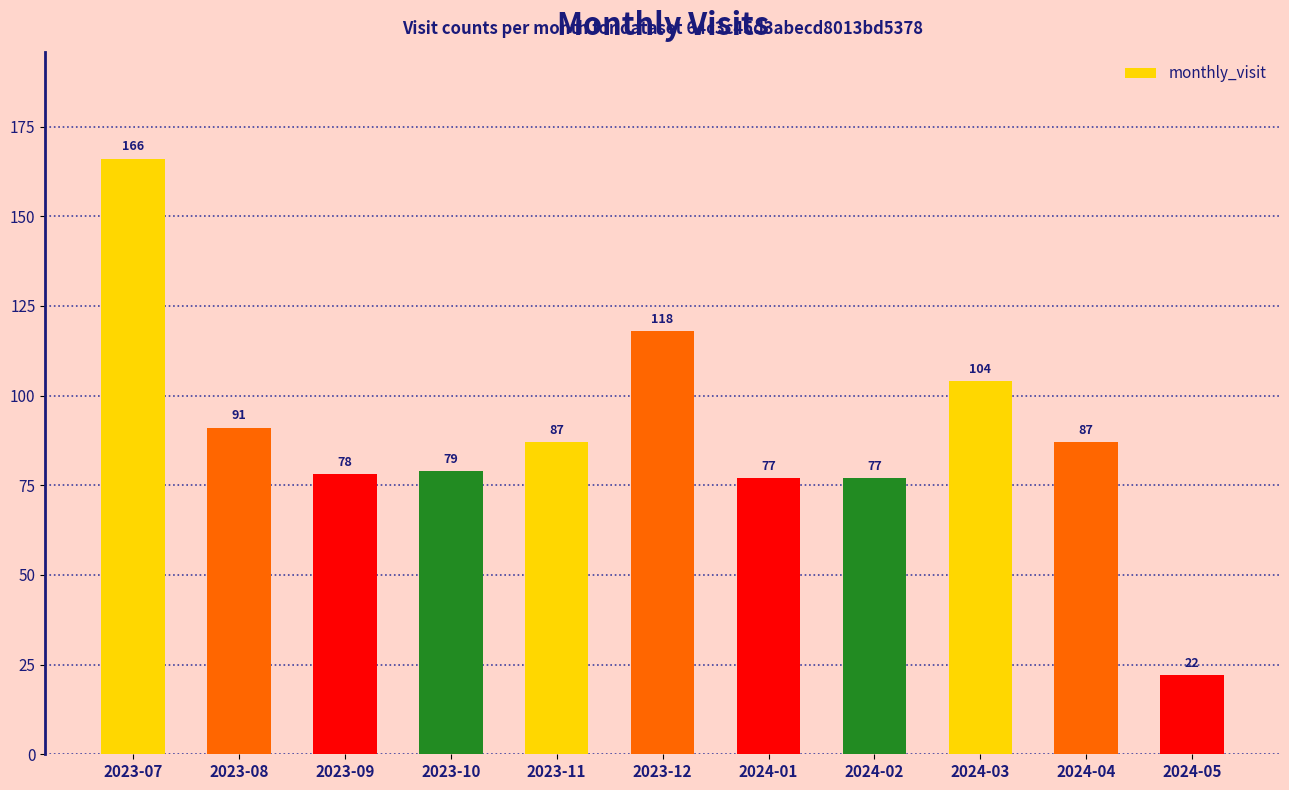

How many bars are there in total?

11